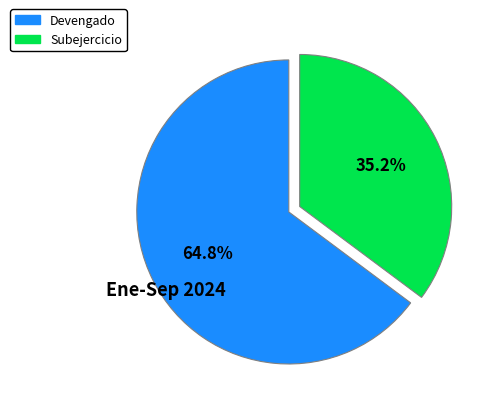

What is the total percentage of Subejercicio and Devengado?

100.0%